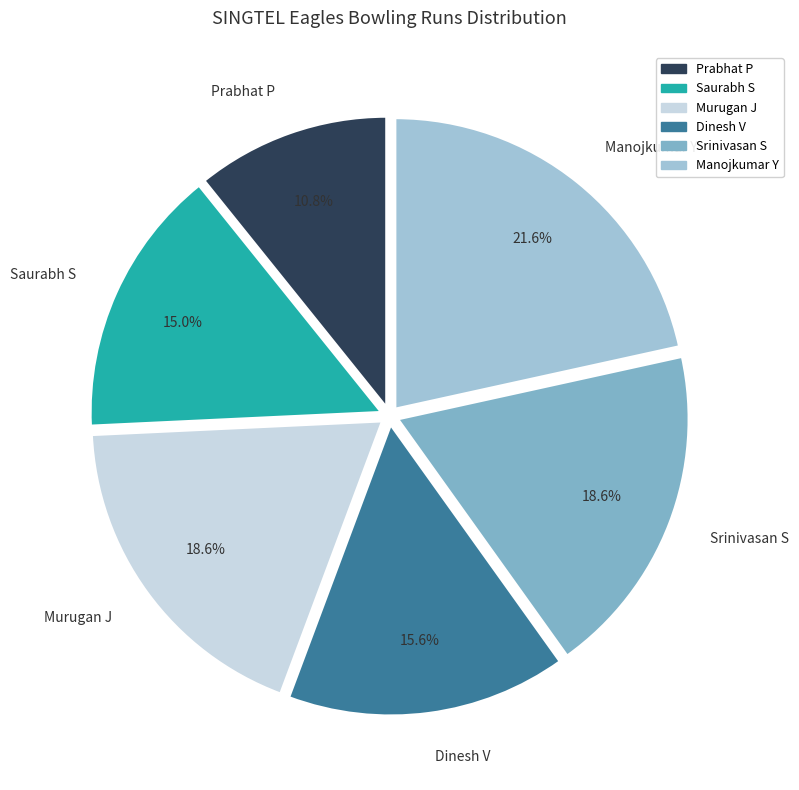

Which category has the smallest portion of the pie?

Prabhat P